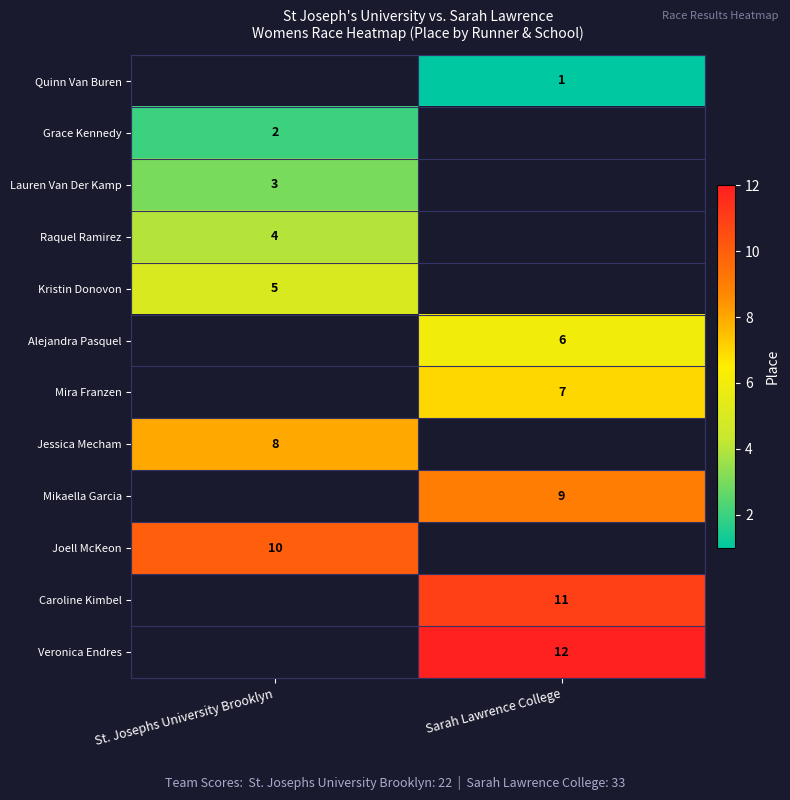

The value of Raquel Ramirez at St. Josephs University Brooklyn is 4. True or false?

True